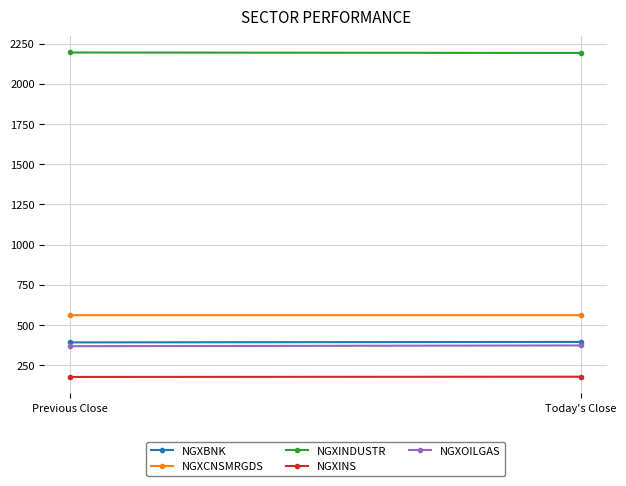

Which series has the widest spread of values?

NGXOILGAS